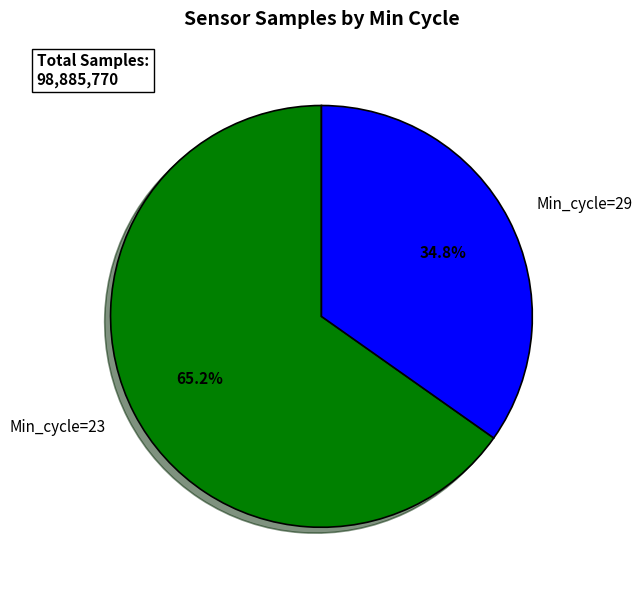

How many slices are in this pie chart?

2